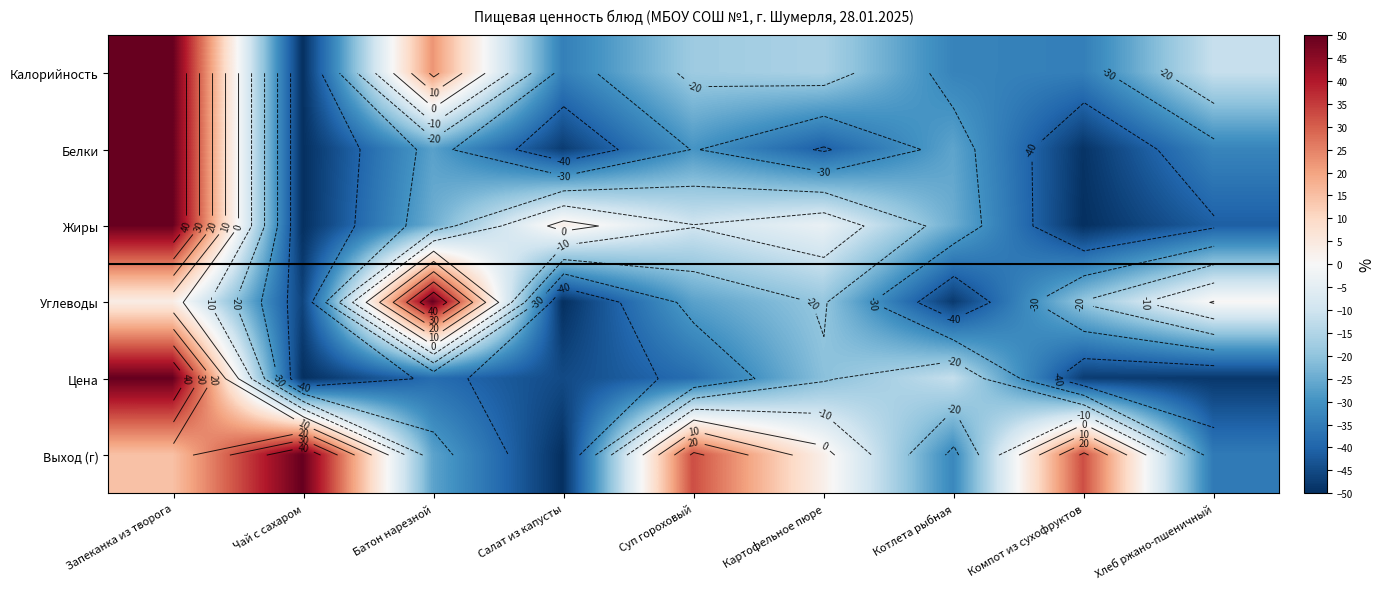

Is it true that Цена equals 50.0 at Запеканка из творога?

True